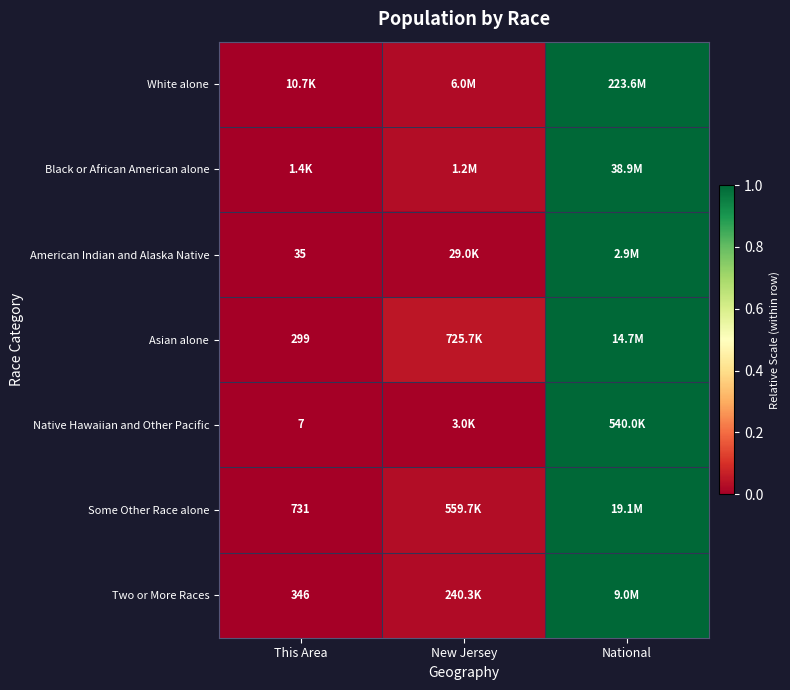

At how many categories does at least one series exceed 0?

2